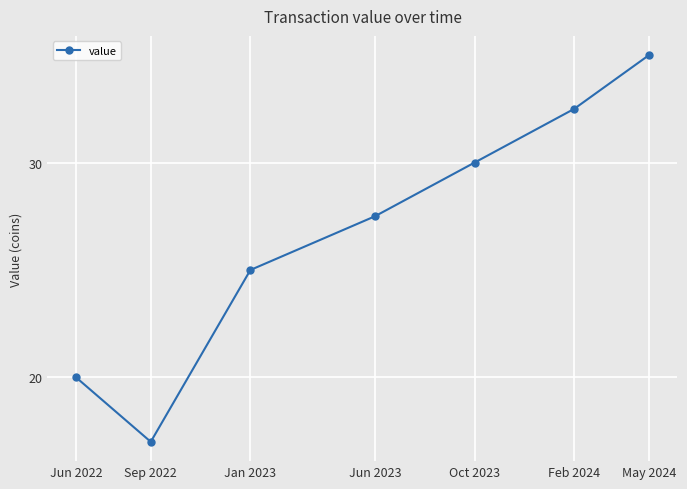

What is the change in value from Jun 2023 to Feb 2024?

+5.0